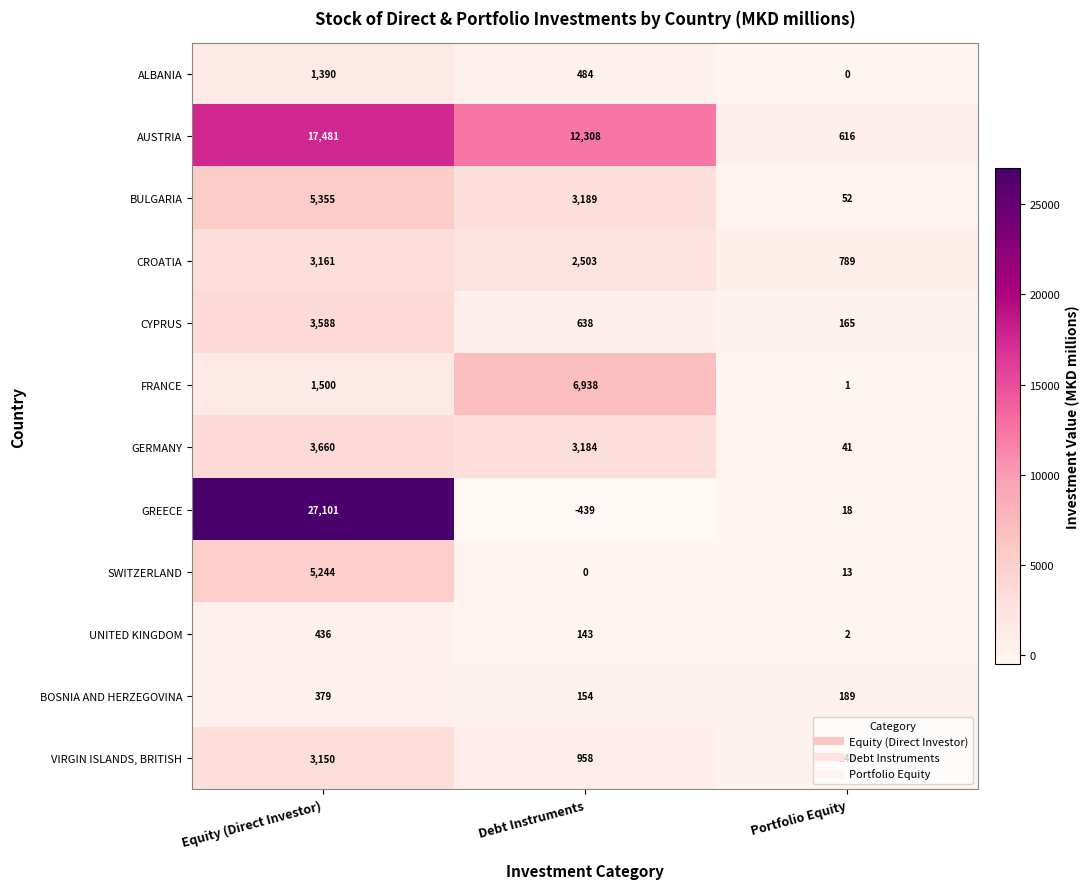

At how many categories does at least one series exceed 21086?

1